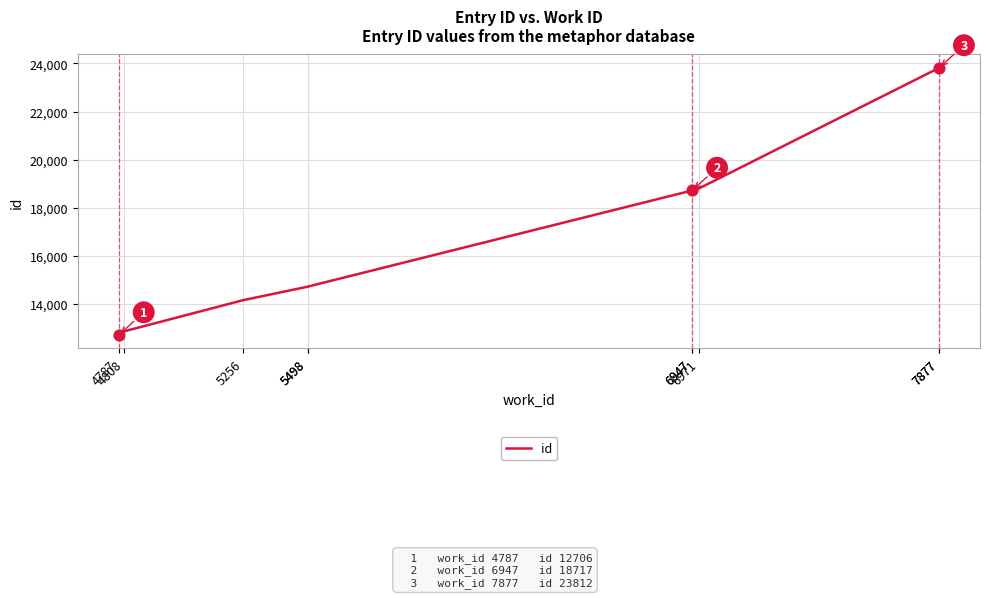

What is the ratio of the value at 7877 to the value at 6947?

1.3